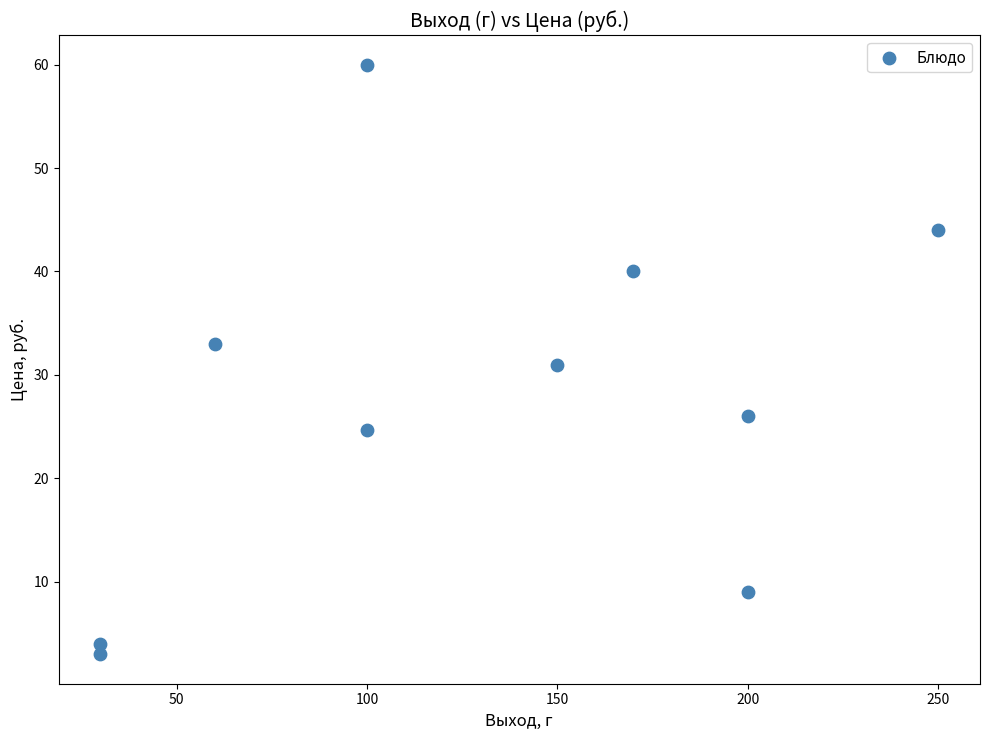

What is the range of X values (max minus min)?

220.0